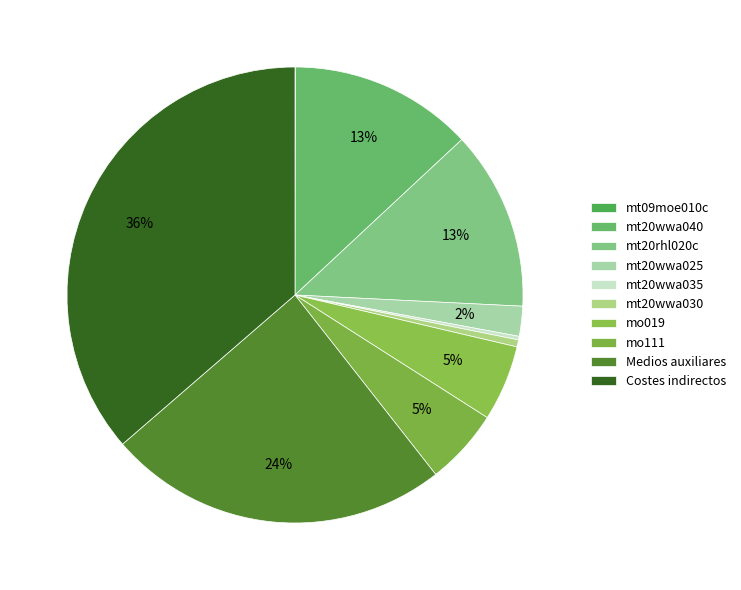

What is the largest slice in the pie chart?

Costes indirectos